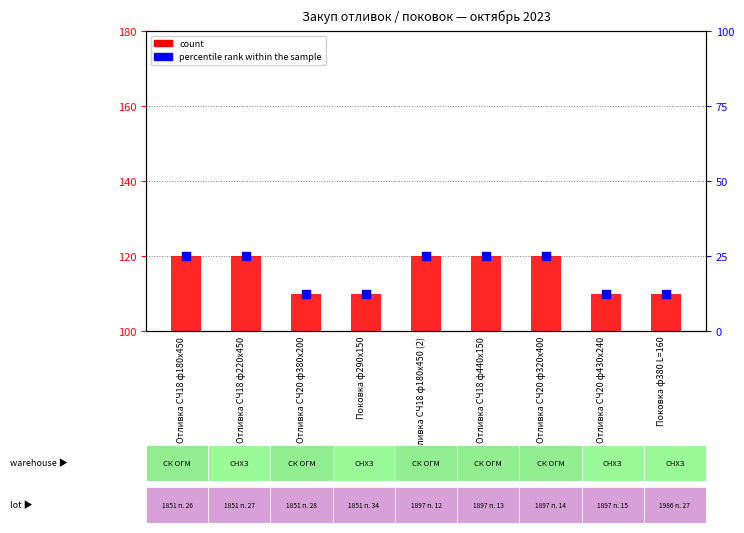

At how many categories does at least one series exceed 107?

9